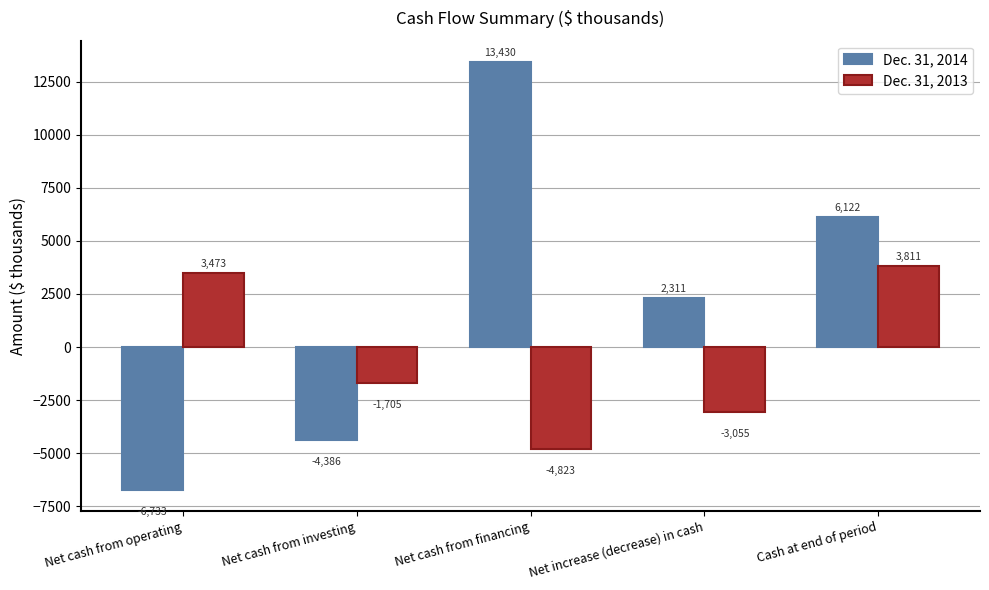

What is the difference between the Dec. 31, 2013 values at Net cash from operating and Net cash from investing?

5178